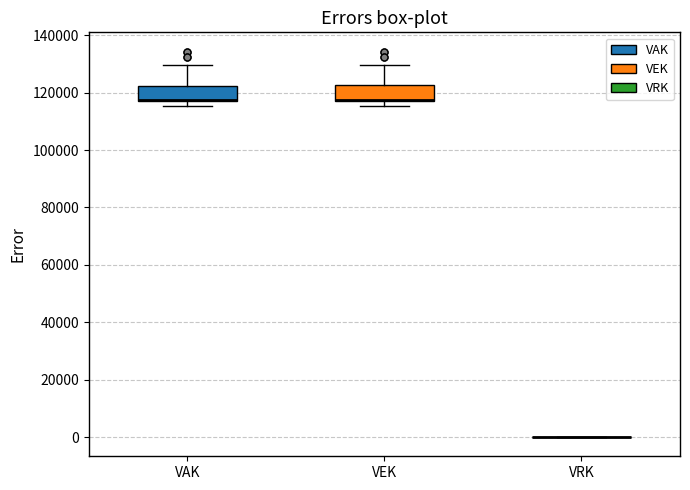

Reading left to right, read every box against the y-axis: the position of its median line, the range the box covers, and the ends of its whiskers. The values are not printed on the chart, so give them approximately, as read against the axis.

VAK: median 118000 (drawn on the box's lower edge), box 118000 to 122000, whiskers 116000 to 130000
VEK: median 118000 (drawn on the box's lower edge), box 118000 to 122000, whiskers 116000 to 130000
VRK: box collapsed to a line at 0, whiskers 0 to 0